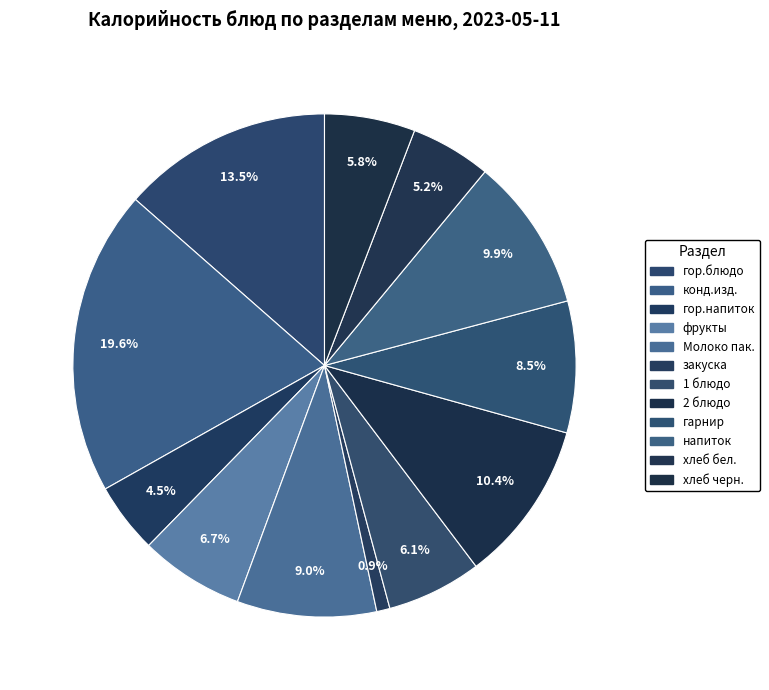

How many slices are in this pie chart?

12